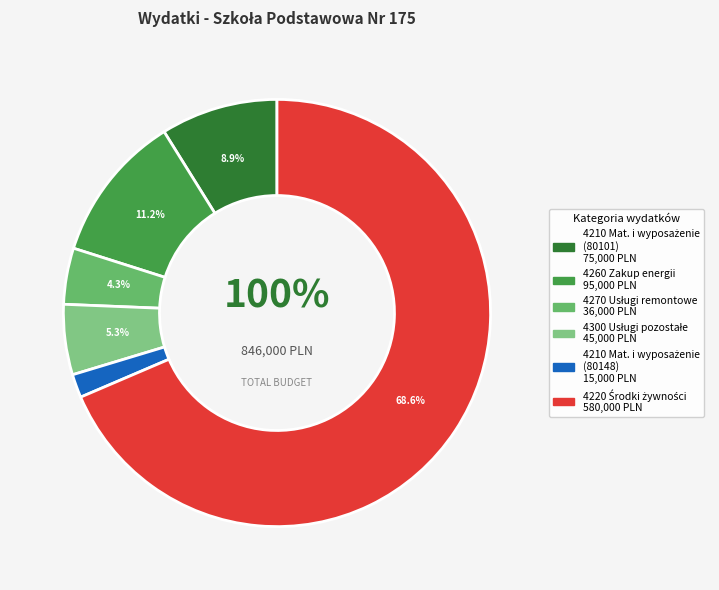

How much of the chart is everything except 4210 Zakup materiałów i wyposażenia (80101)?

91.1%